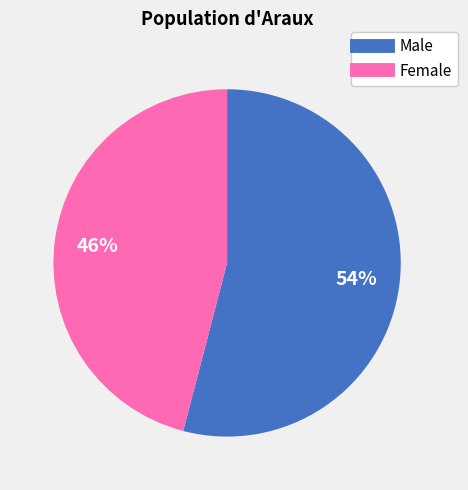

To the nearest percent, what portion does Female represent?

46%